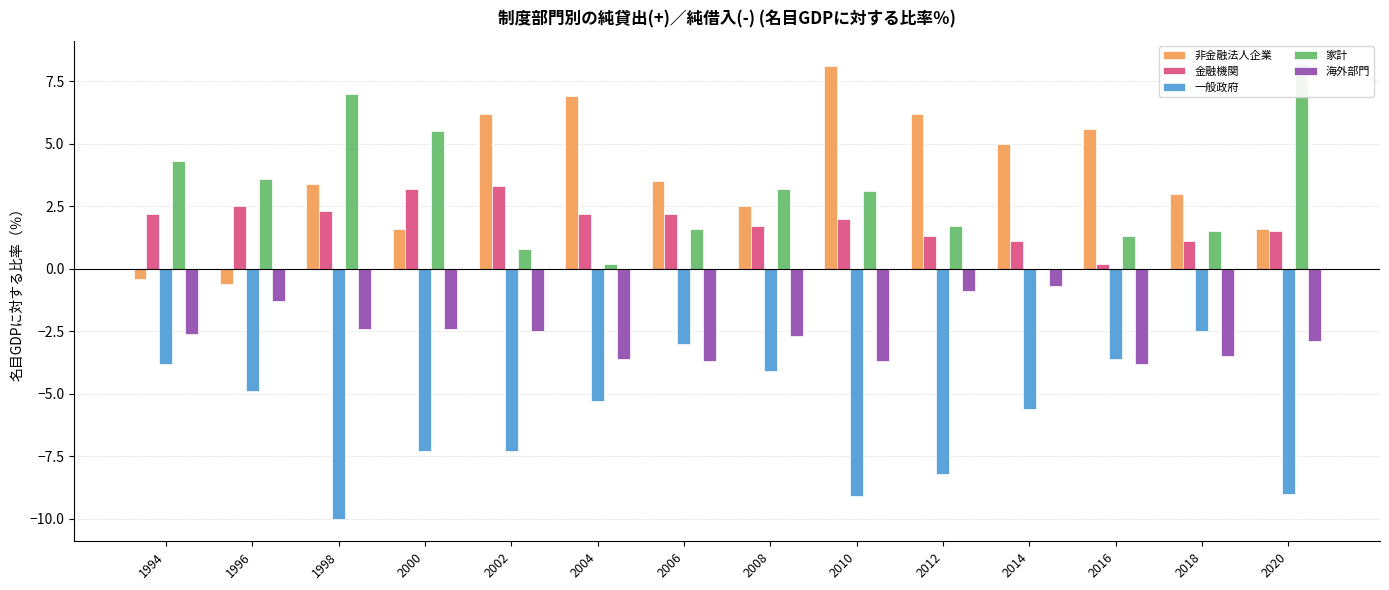

What is the value of the 非金融法人企業 bar at the 6th from the left?

6.9